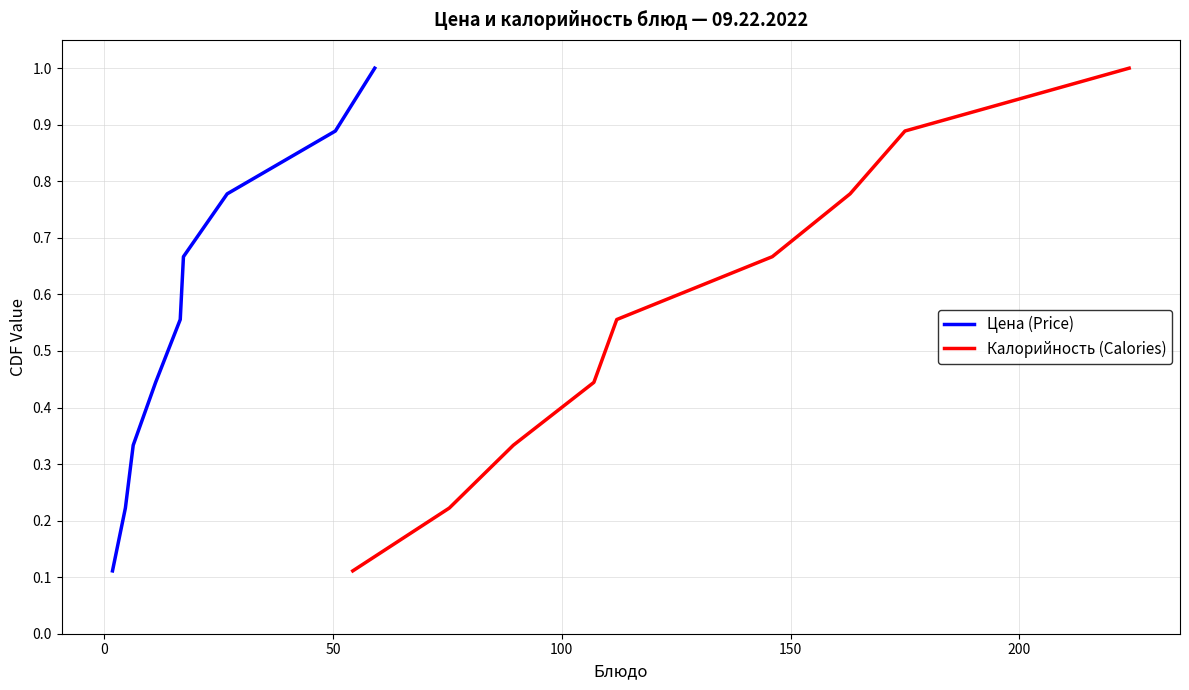

Is it true that Калорийность (Calories) equals 0.4 at 100?

True